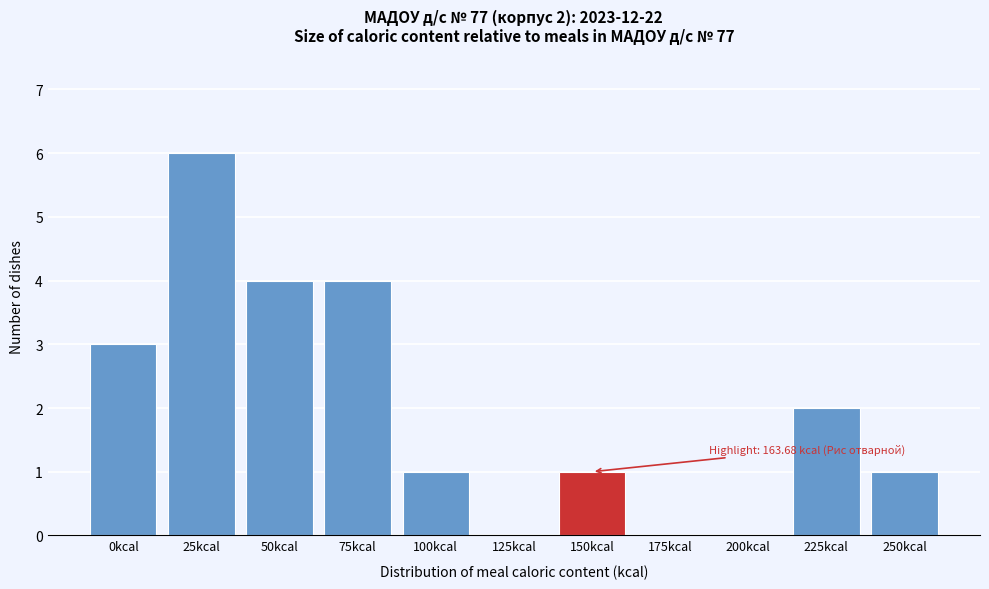

Reading left to right, transcribe all the data shown in this chart.

0kcal=3	25kcal=6	50kcal=4	75kcal=4	100kcal=1	125kcal=0	150kcal=1	175kcal=0	200kcal=0	225kcal=2	250kcal=1